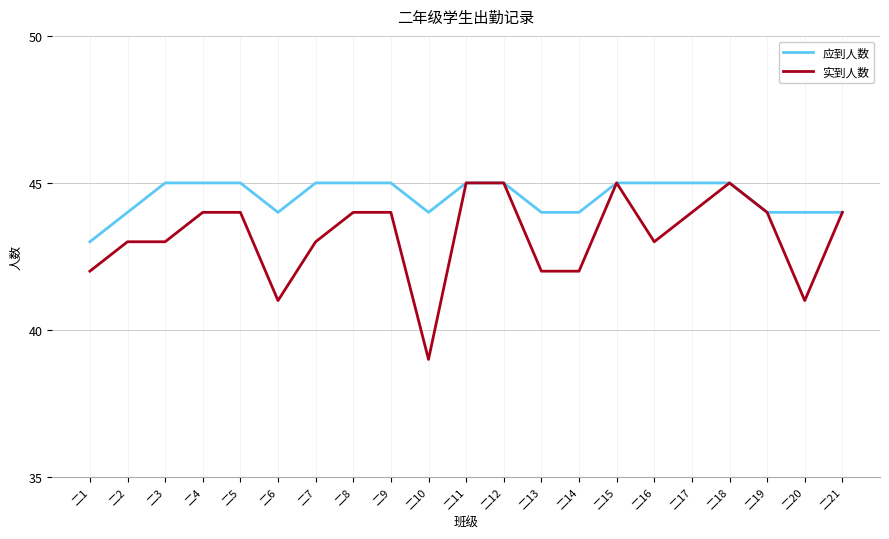

The 实到人数 series shows 17 at 二18. True or false?

False